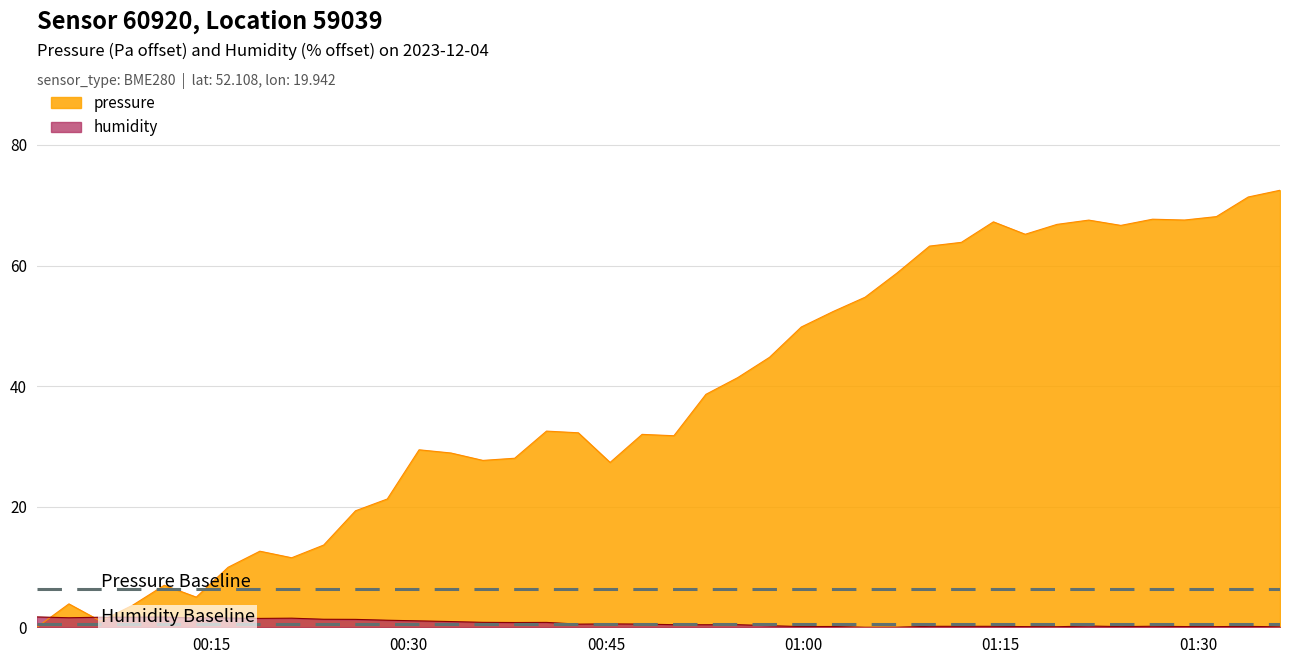

List the series in order of their peak value, highest first.

pressure, humidity